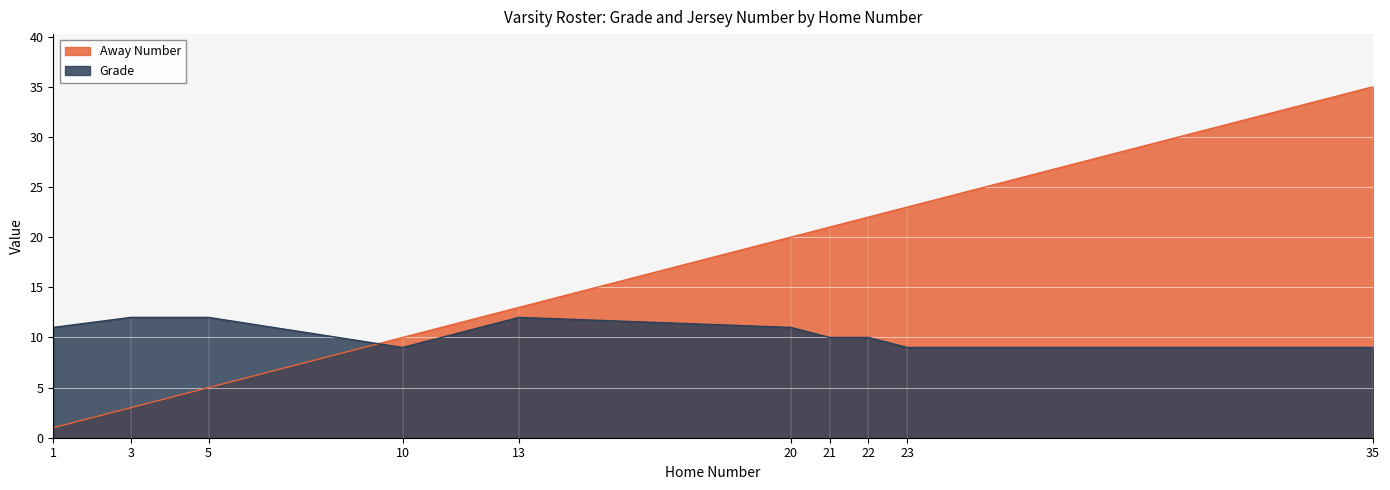

Which series has the largest range (max minus min)?

Away Number